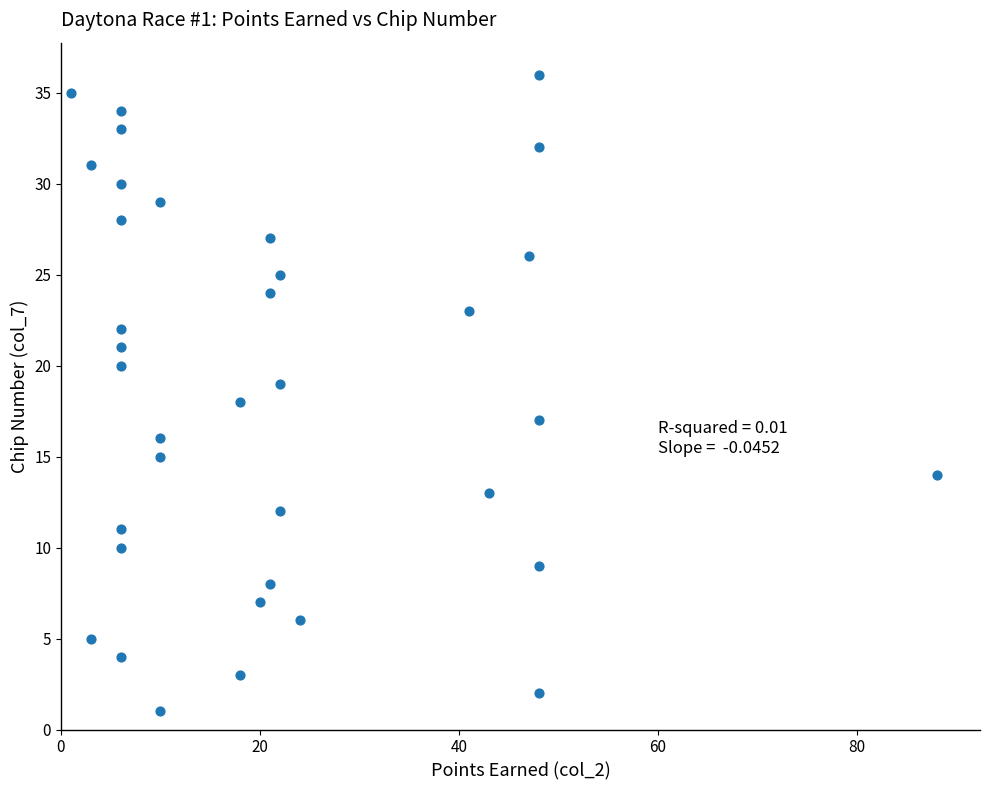

What is the range of Y values (max minus min)?

35